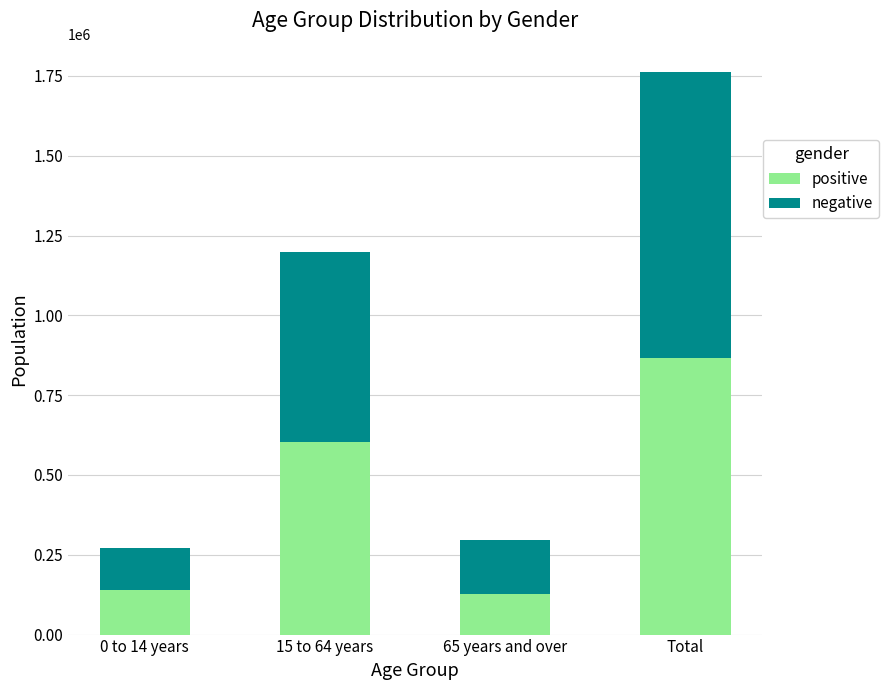

What is the total value across all series at 0 to 14 years?

270425